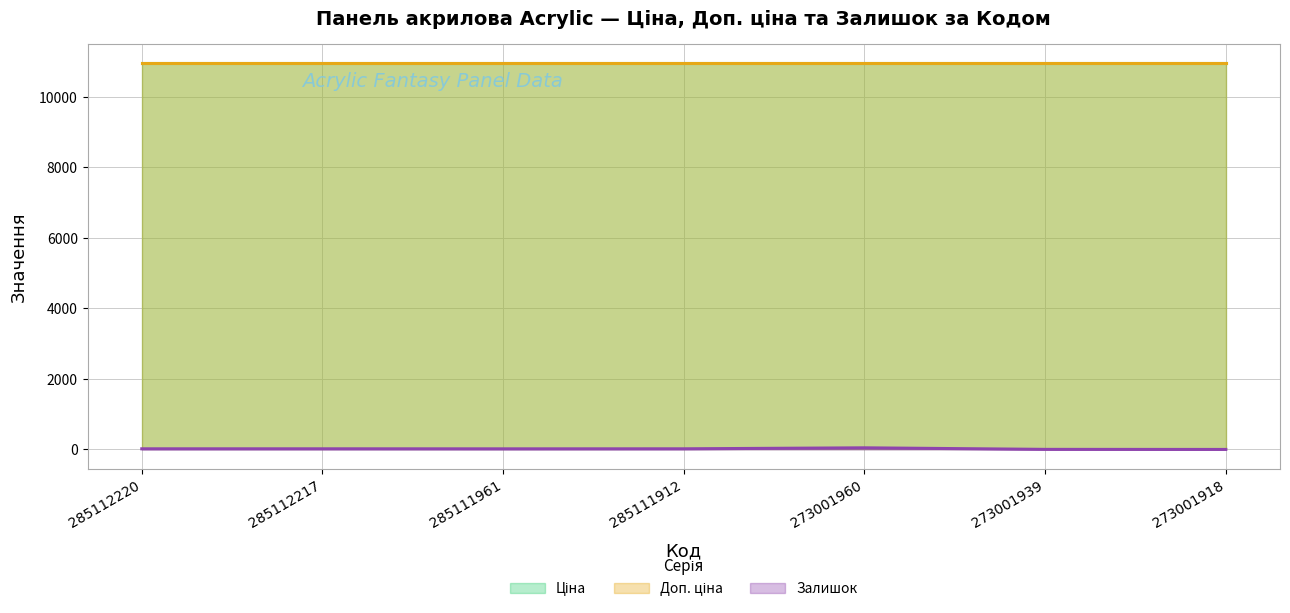

What are all the series names shown in the legend?

Ціна, Доп. ціна, Залишок